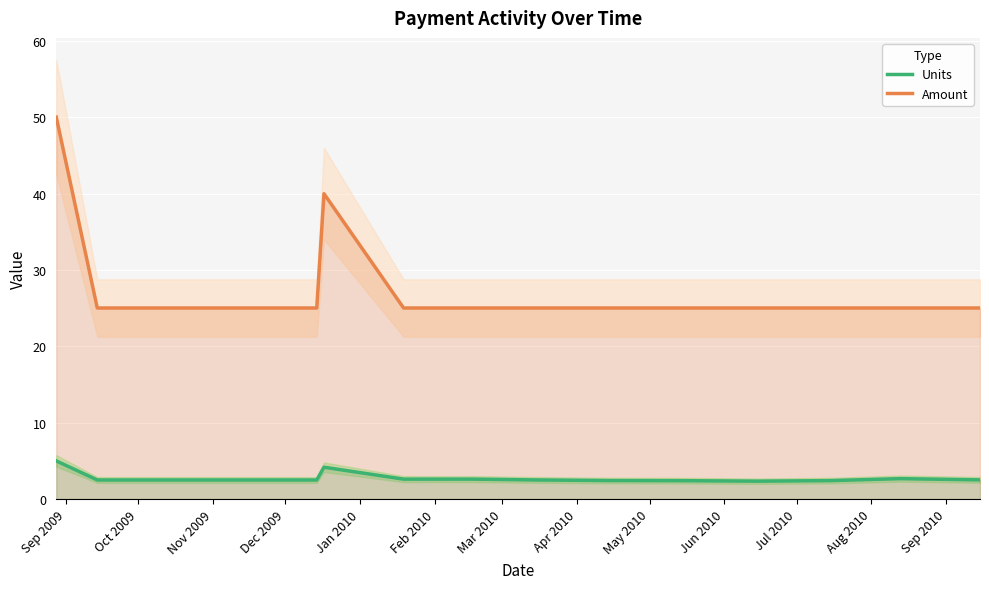

True or false: Units and Amount intersect in this chart.

False